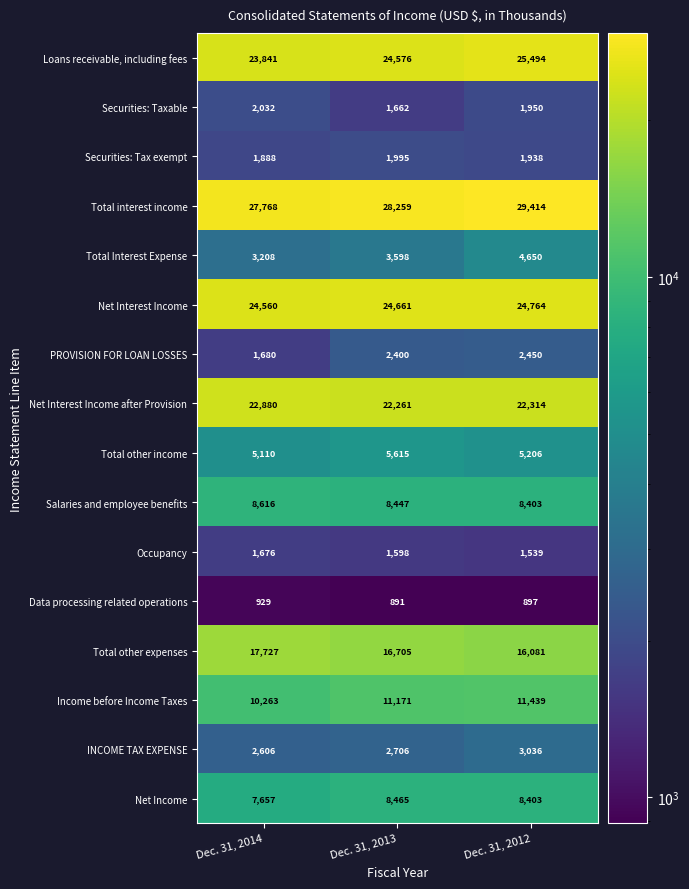

Where does the Net Income series first go above 8403?

Dec. 31, 2013